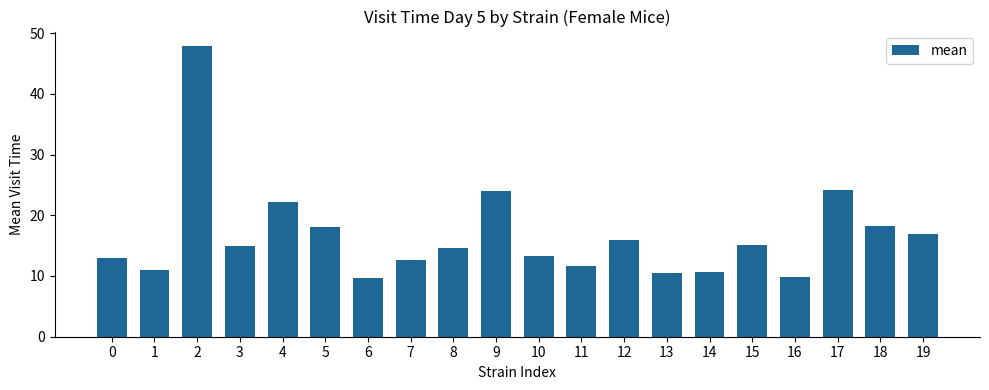

How many bars are there in total?

20